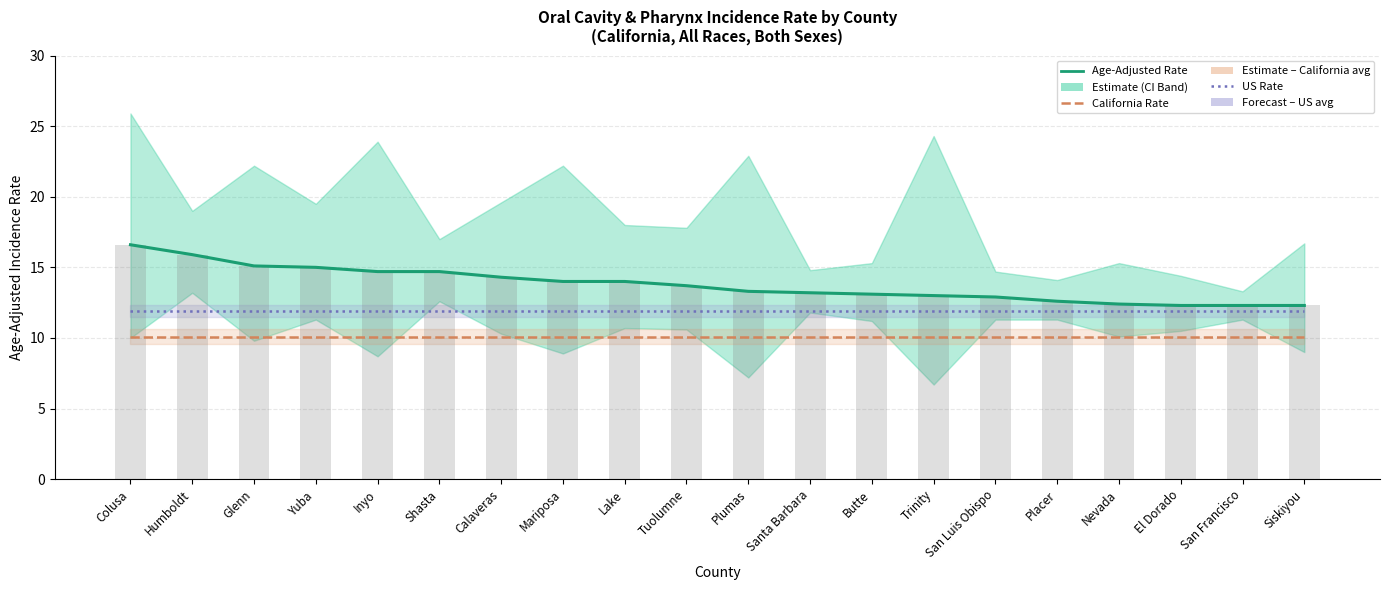

What is the smallest value displayed?

10.1